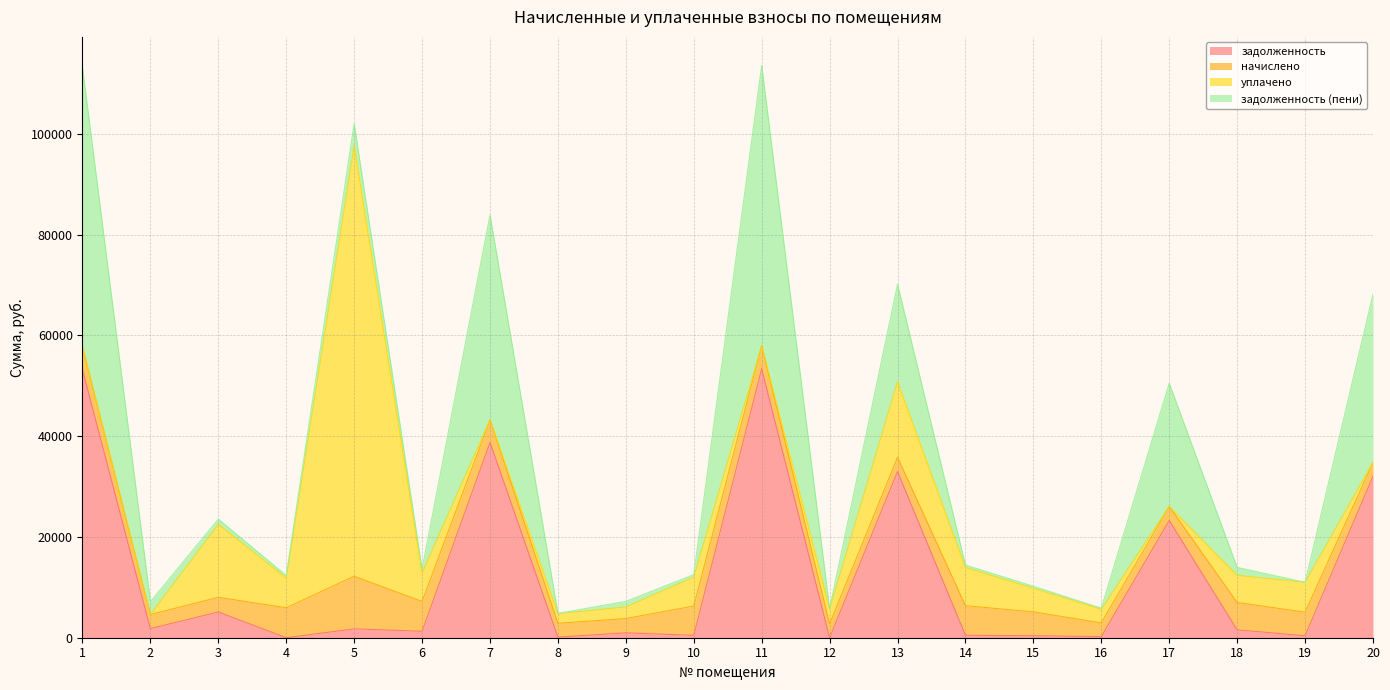

What is the value of the задолженность point at the 5th from the left?

1760.6